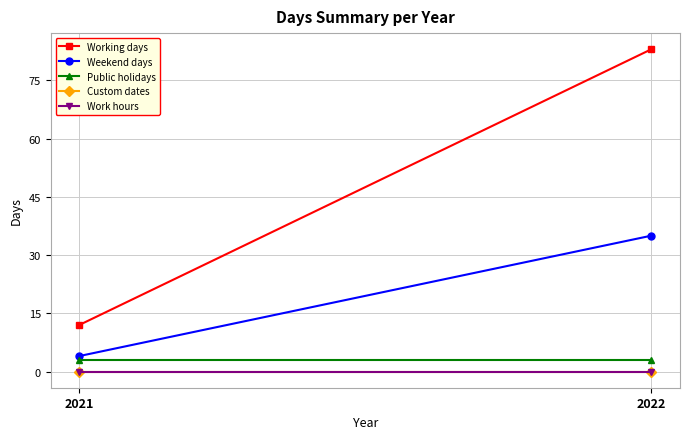

Is it true that Public holidays equals 5 at 2022?

False